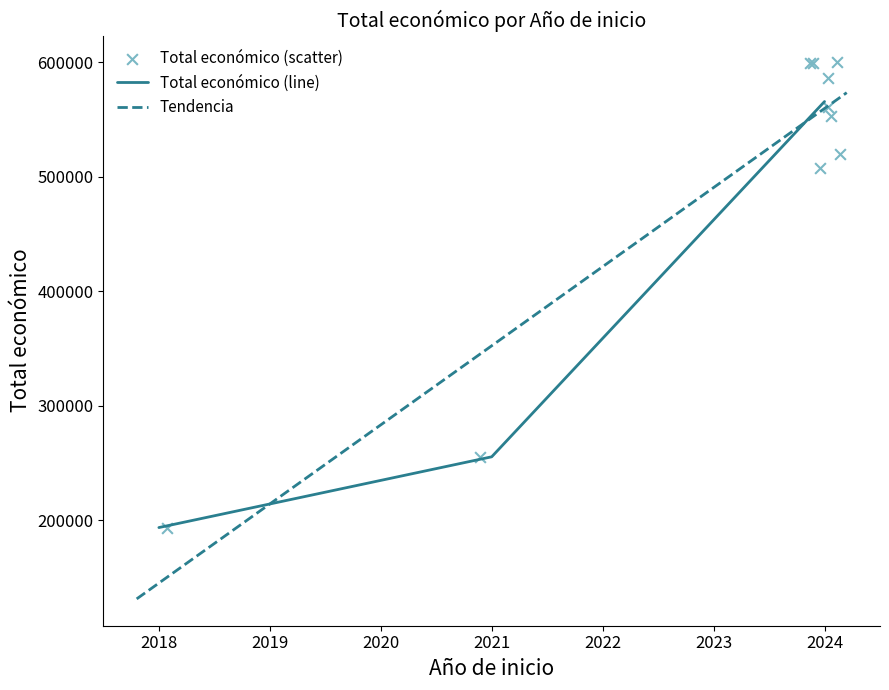

Rank the categories by Total económico (line) value from highest to lowest.

2024, 2021, 2018